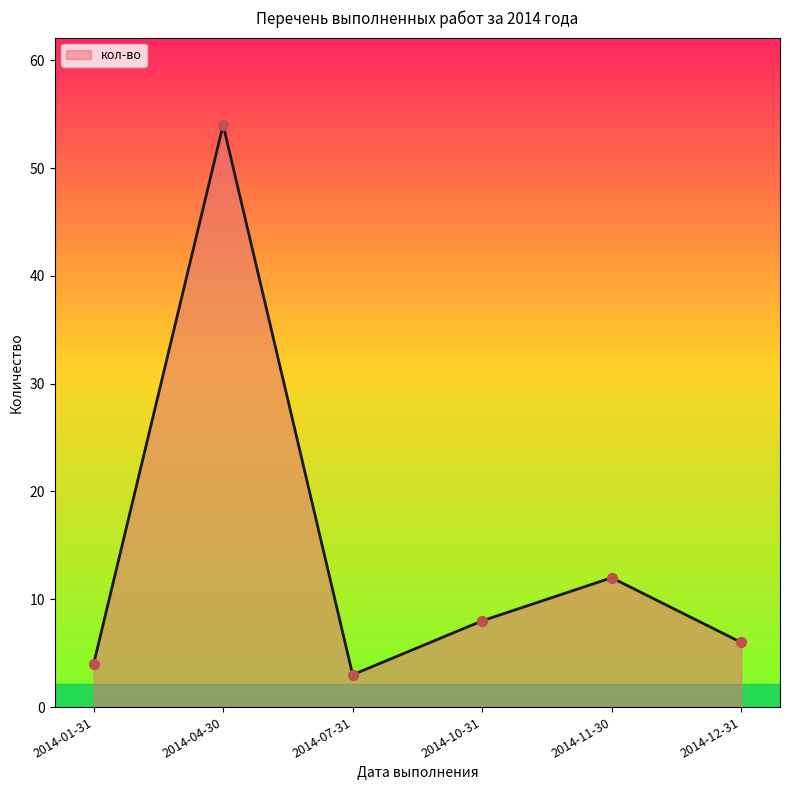

Between 2014-11-30 and 2014-07-31, which is larger?

2014-11-30